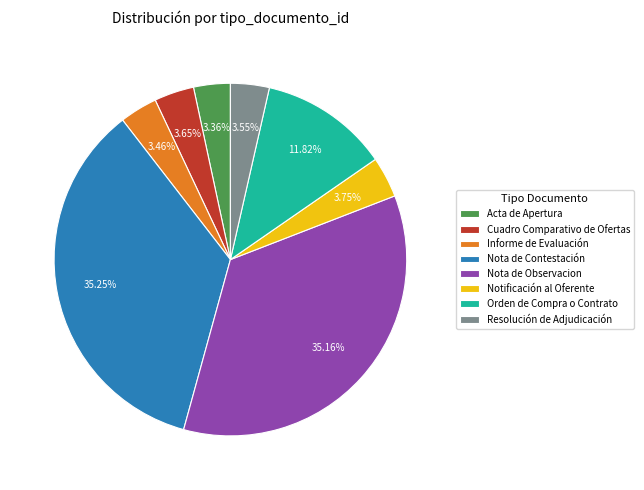

Between Orden de Compra o Contrato and Nota de Observacion, which is larger?

Nota de Observacion